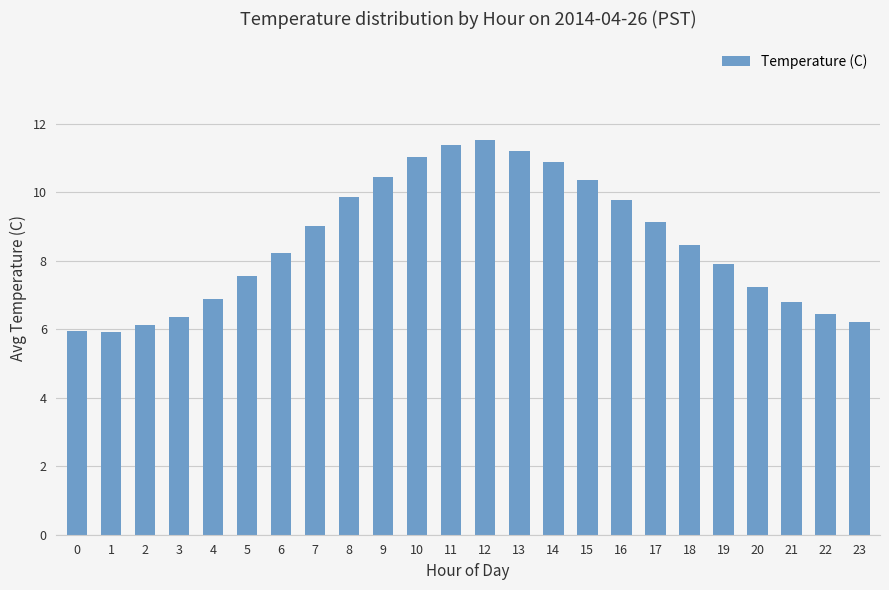

The value at 9 is 2.4. True or false?

False